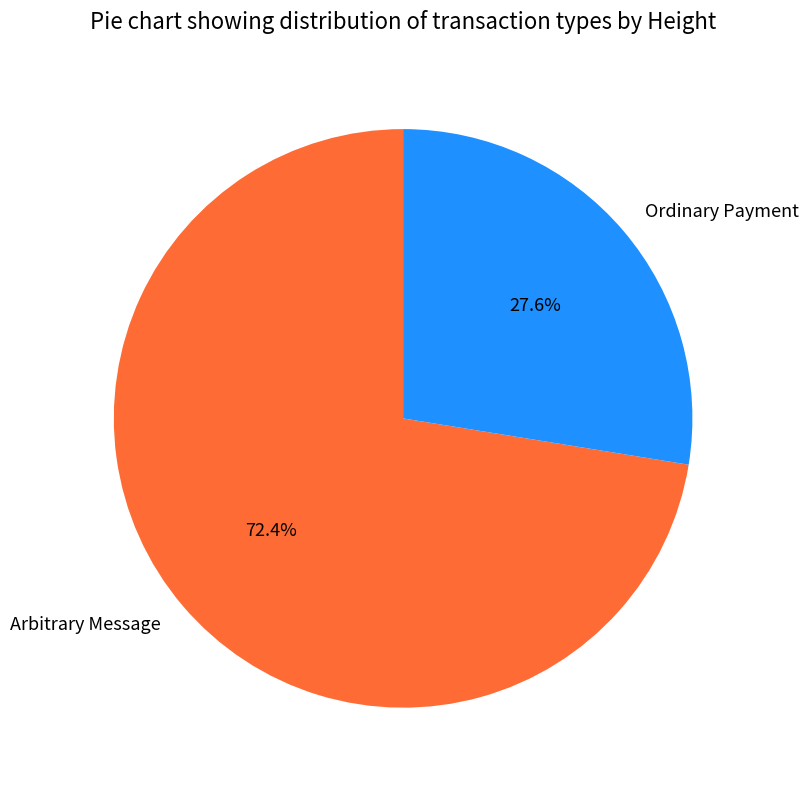

To the nearest percent, what is the average slice percentage?

50%